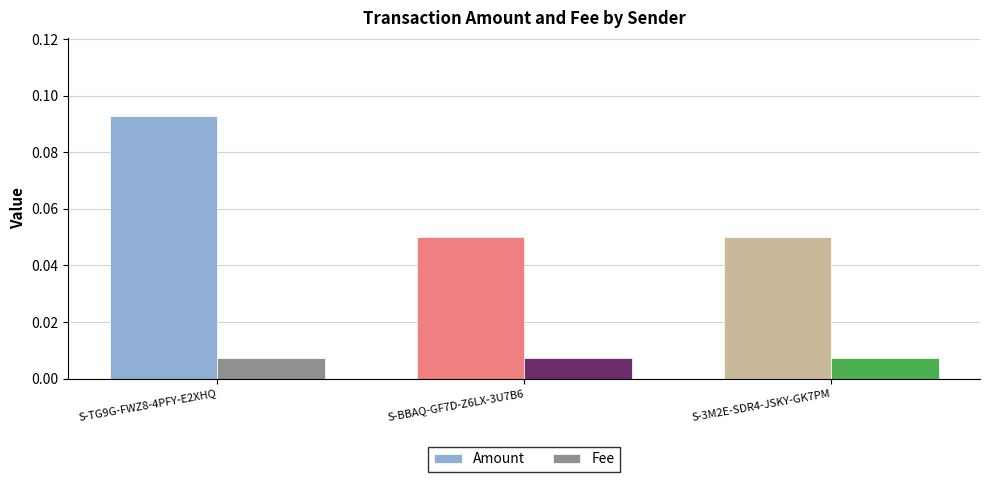

List the series in order of their overall mean, highest first.

Amount, Fee